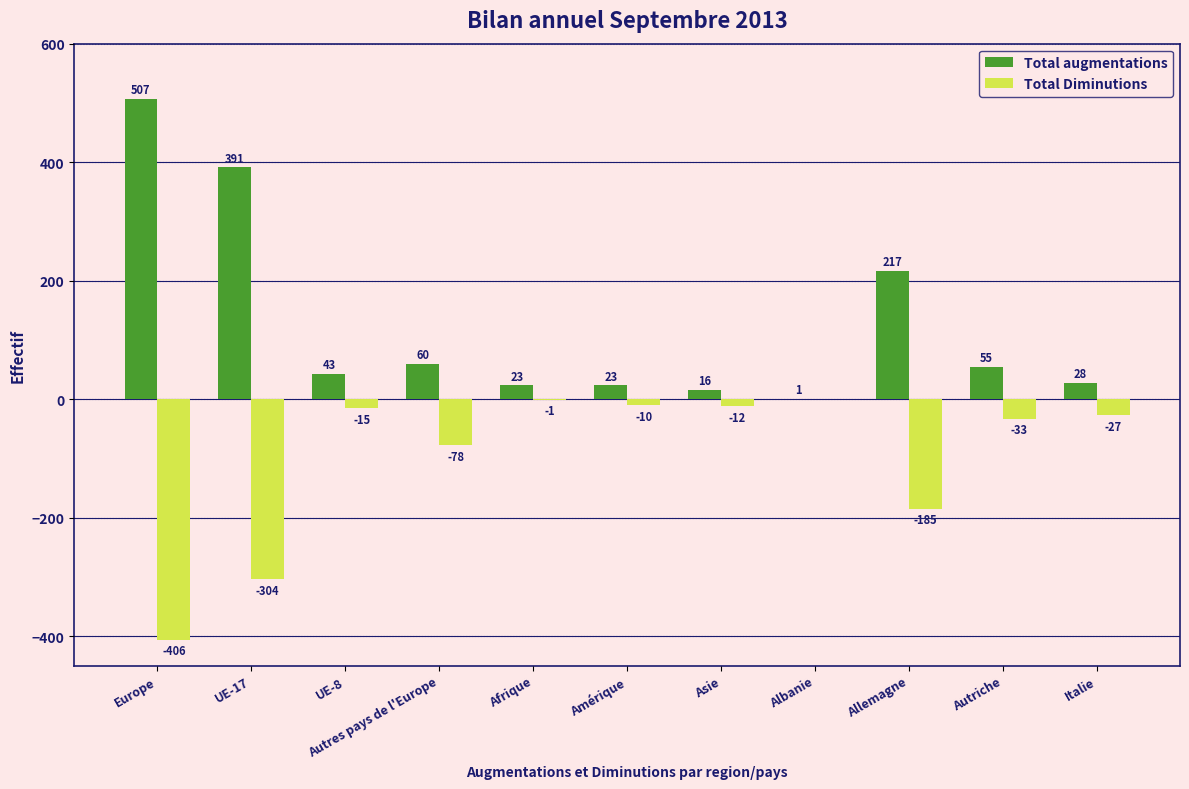

What is the maximum value for Total augmentations?

507